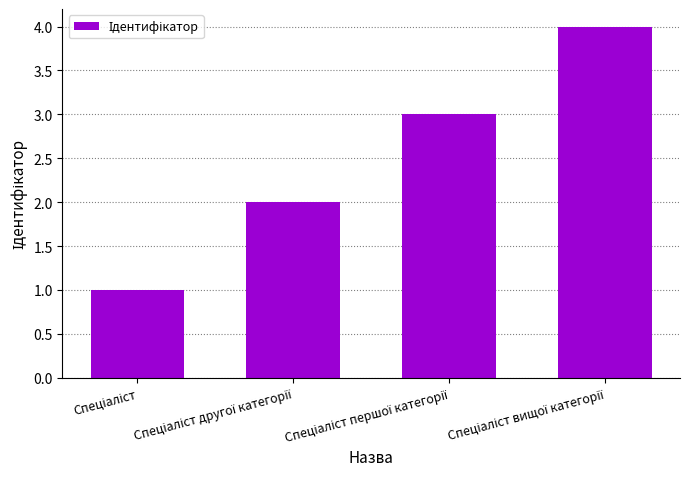

How many distinct data groups are displayed?

1